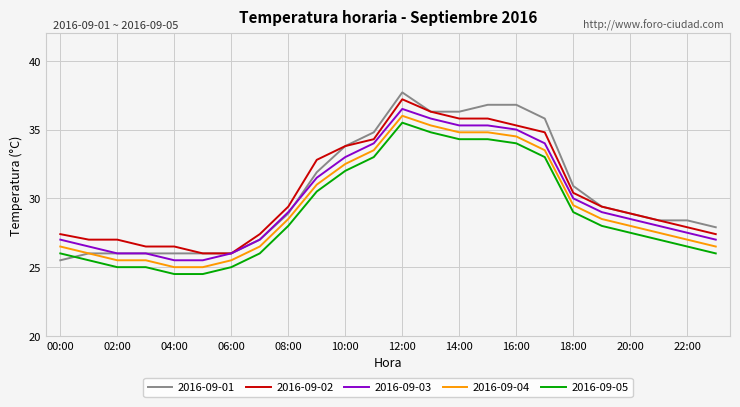

True or false: 2016-09-02 and 2016-09-04 intersect in this chart.

False